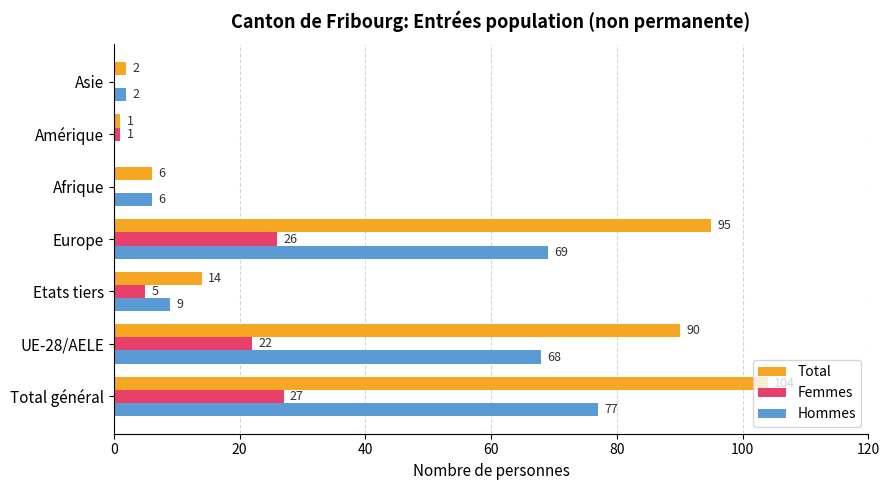

Is it true that Total equals 95 at Europe?

True